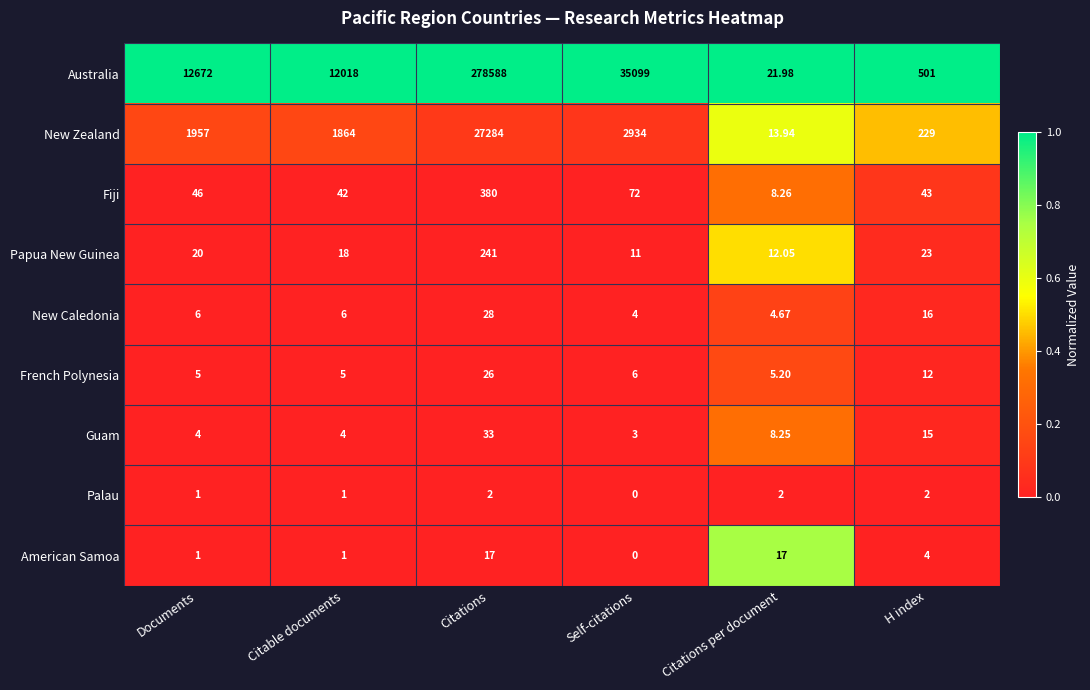

Which label corresponds to the largest value in the chart?

Citations